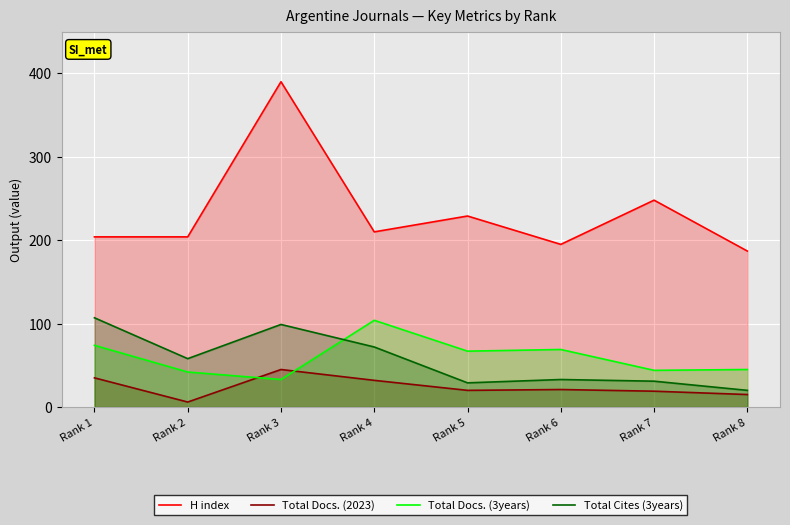

Which series has the largest total across all categories?

H index